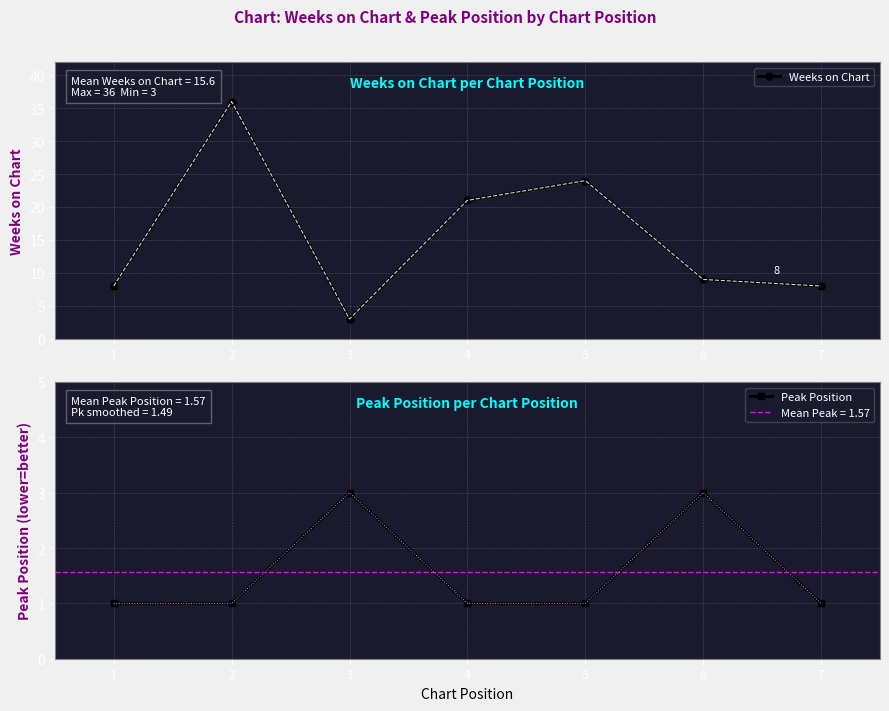

How many data points in Peak Position are above 1?

2